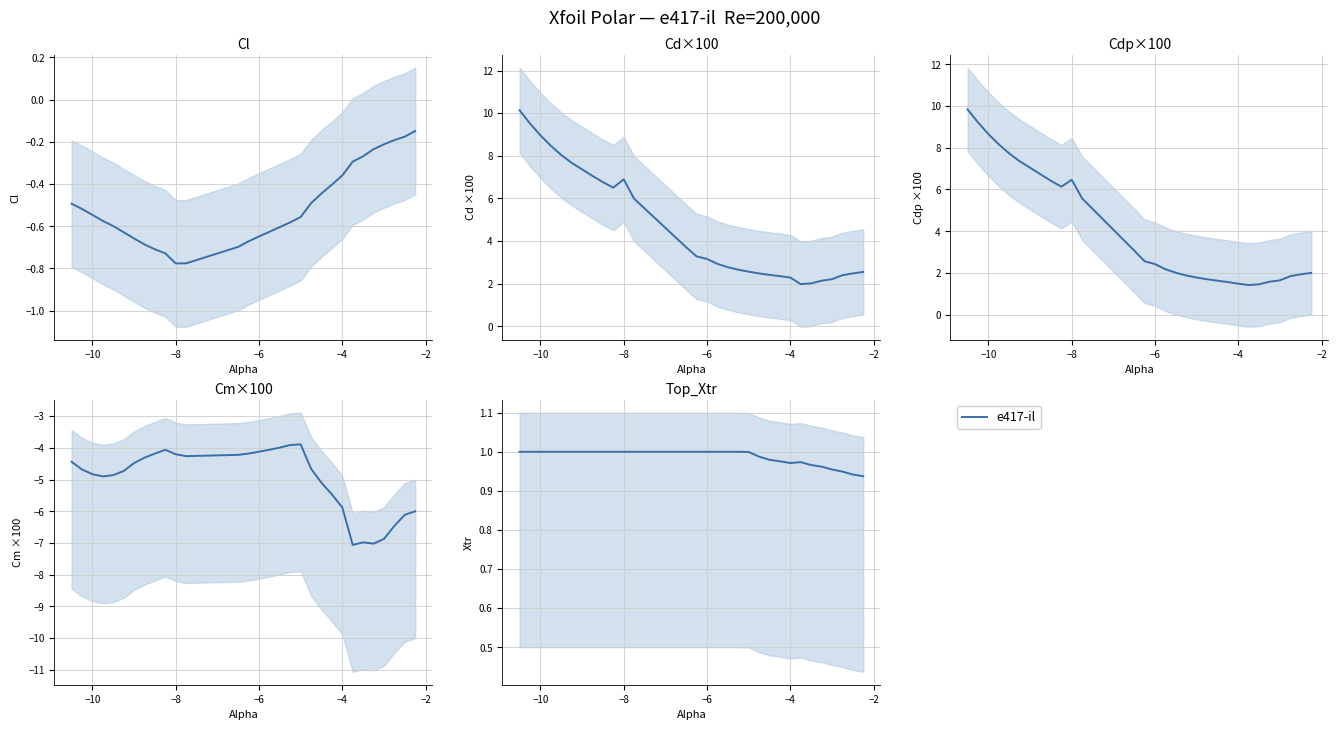

How many interior local valleys (lower than both neighbors) does the data have?

1